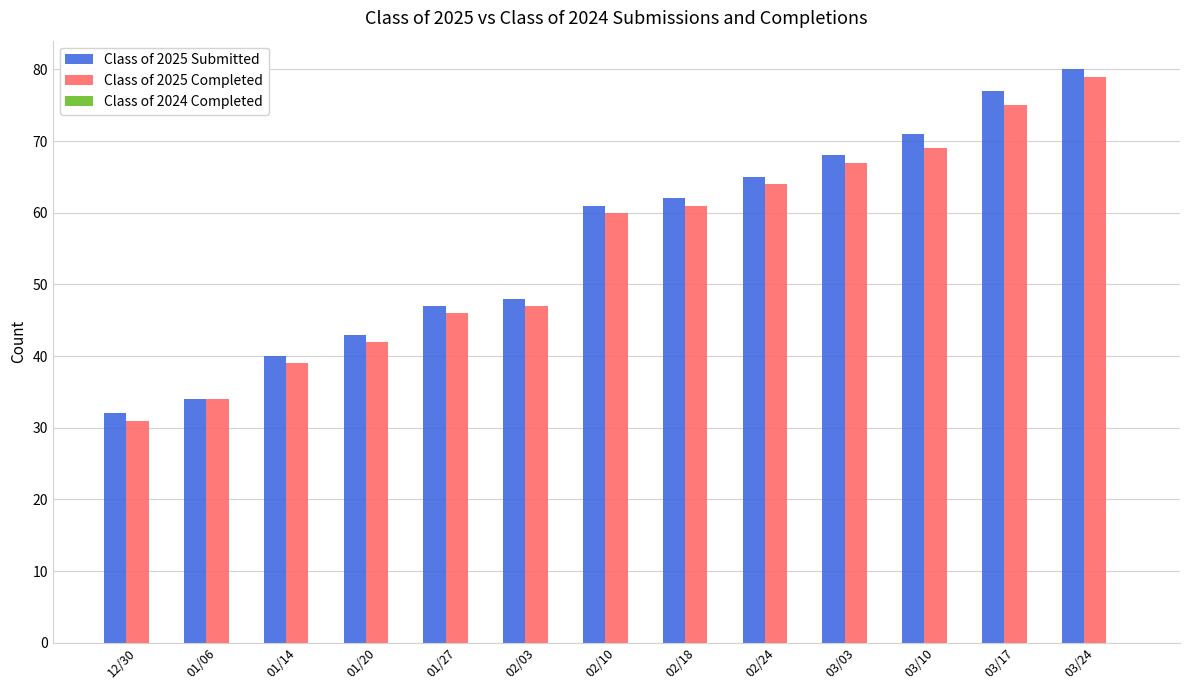

What is the maximum value for Class of 2025 Submitted?

80